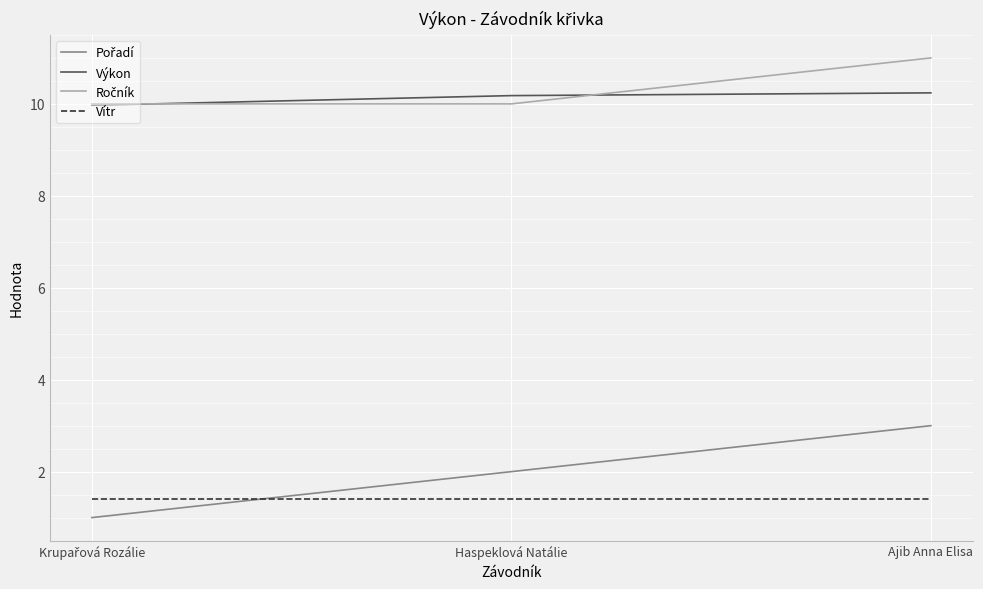

How many series are shown in this chart?

4